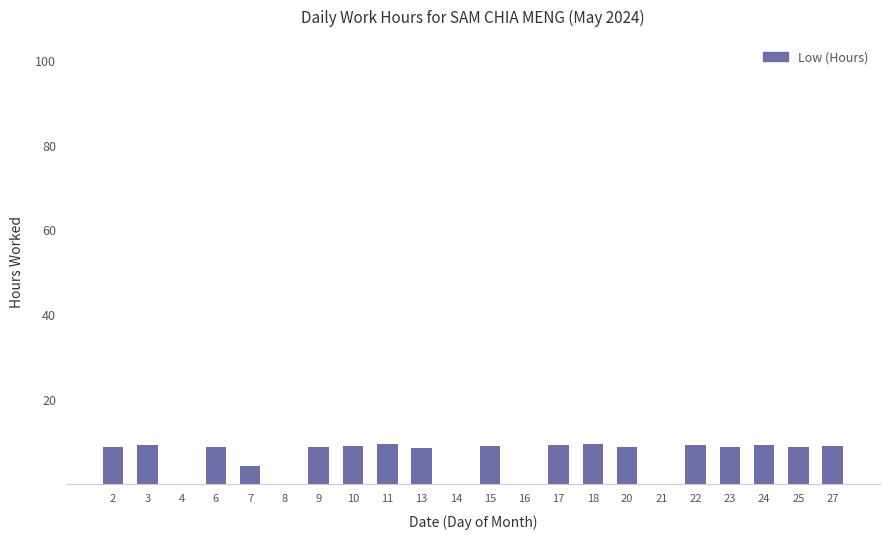

What value does the data have at 6?

8.8